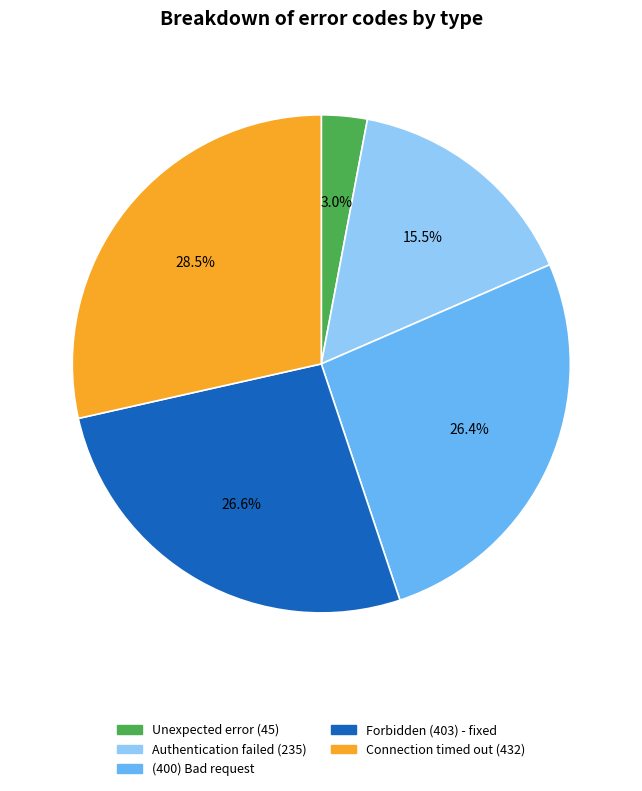

Approximately how many times larger is the value at (400) Bad request compared to Authentication failed (235)?

1.7